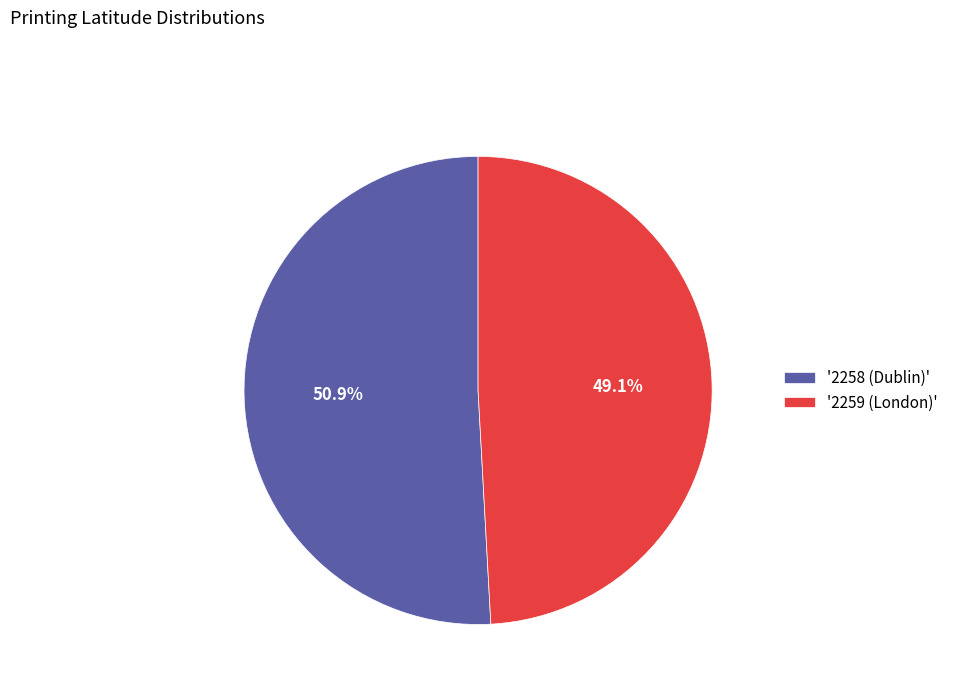

Between '2259 (London)' and '2258 (Dublin)', which is larger?

'2258 (Dublin)'